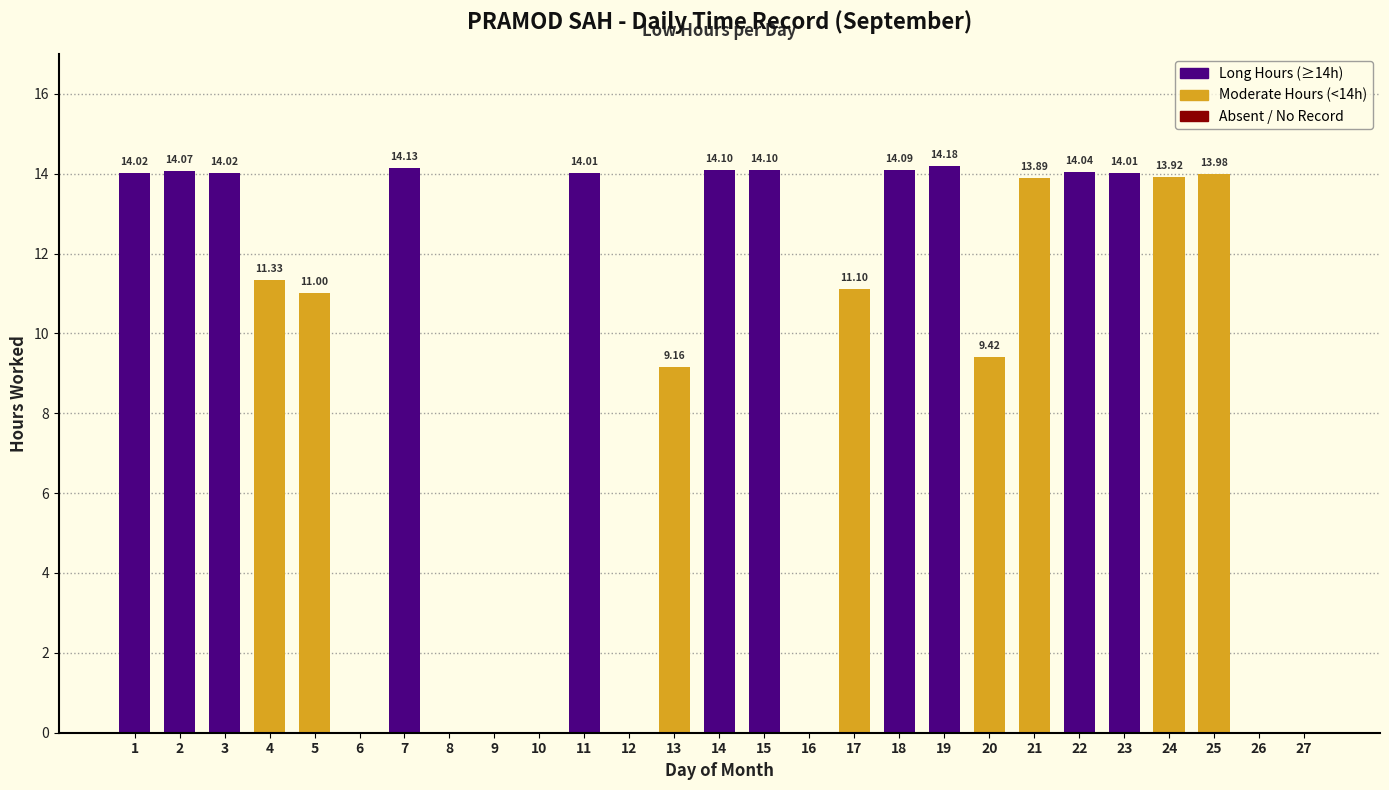

Where is the data nearest to the value 7?

13